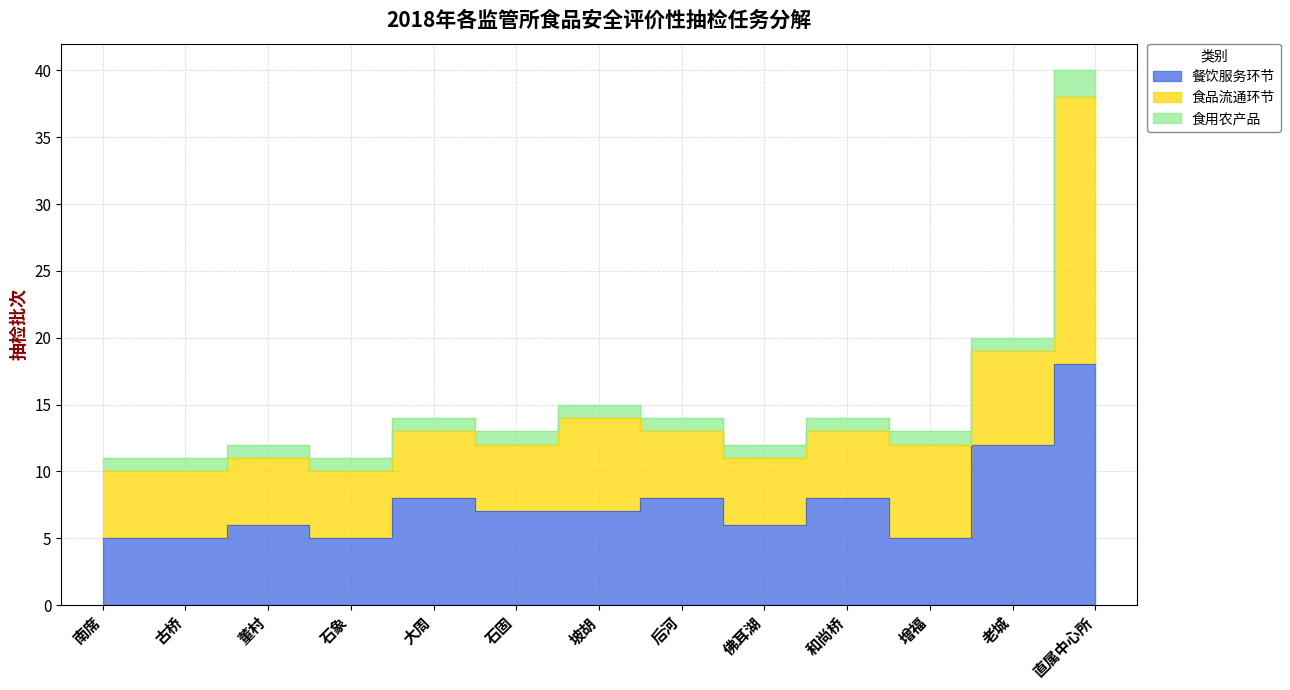

Does the chart have visible grid lines?

Yes